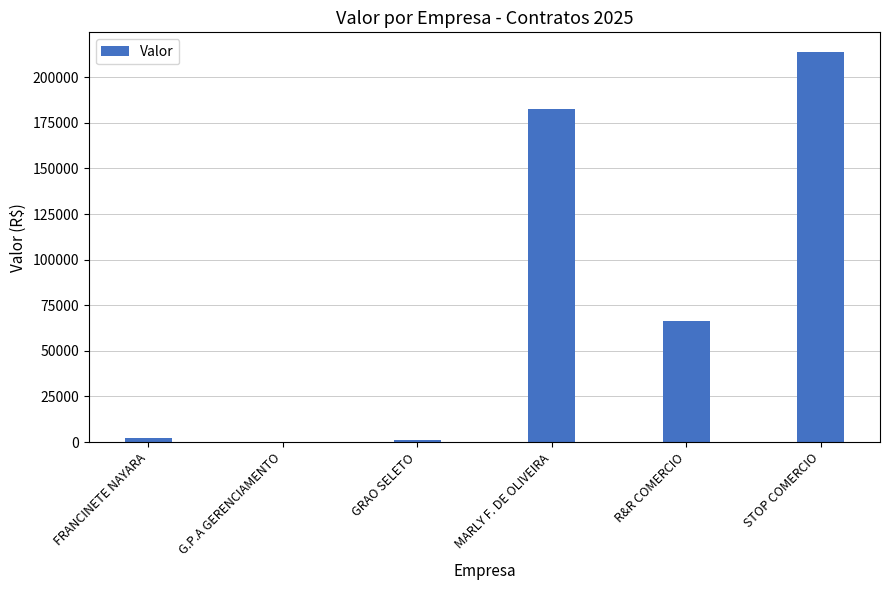

What is the change in value from FRANCINETE NAYARA to R&R COMERCIO?

+64170.3